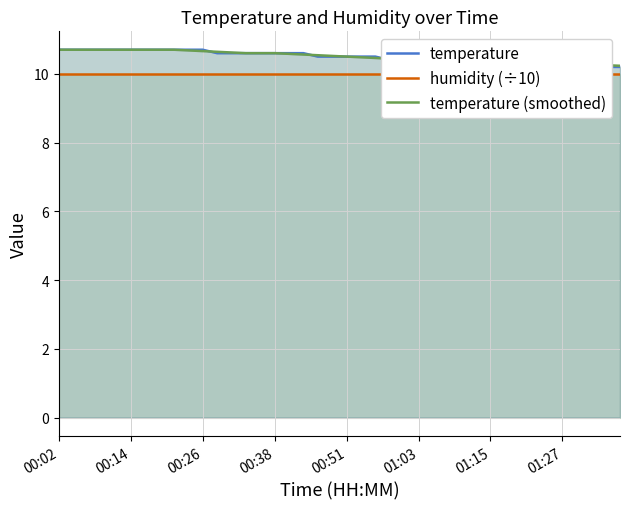

Rank the series at 28 from lowest to highest value.

humidity (÷10), temperature, temperature (smoothed)